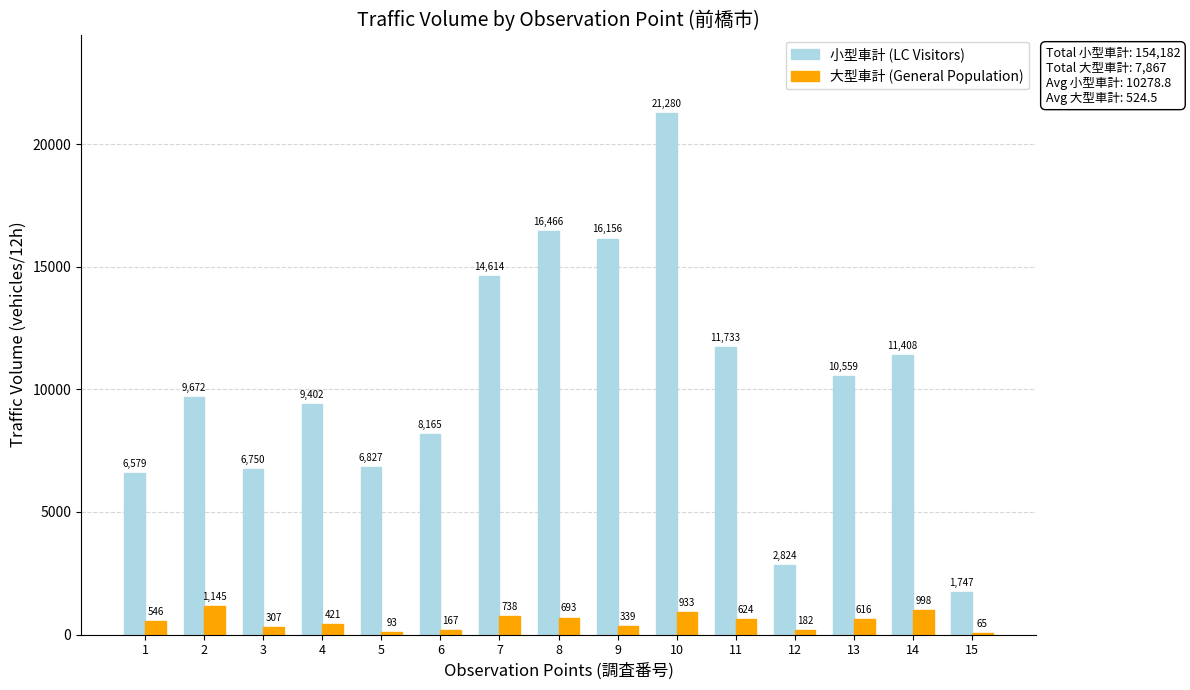

How many series are shown in this chart?

2